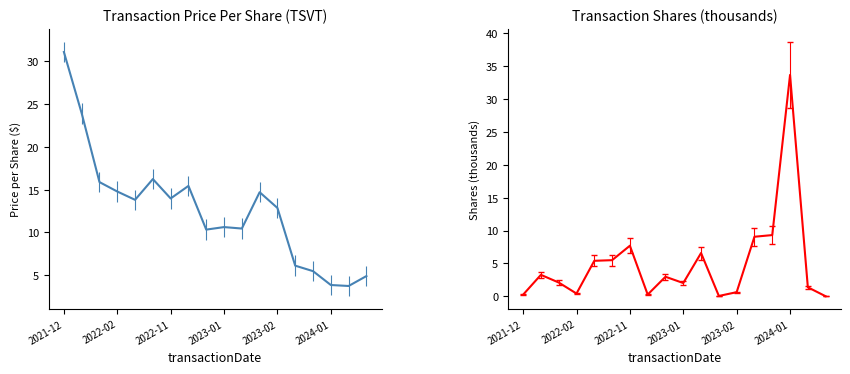

Does the chart have visible grid lines?

No